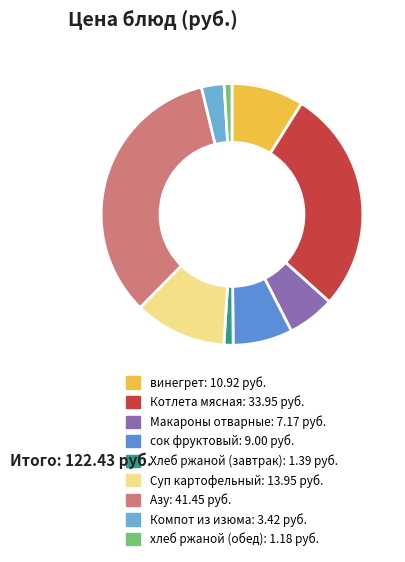

Is the sum of сок фруктовый and Хлеб ржаной (завтрак) greater than half?

No